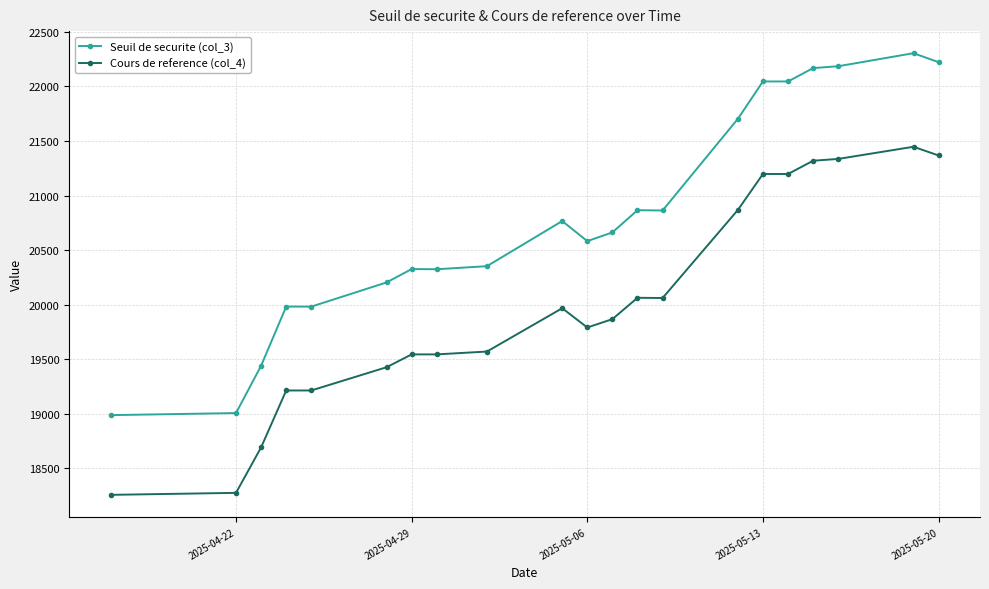

Count the number of categories in the chart.

21